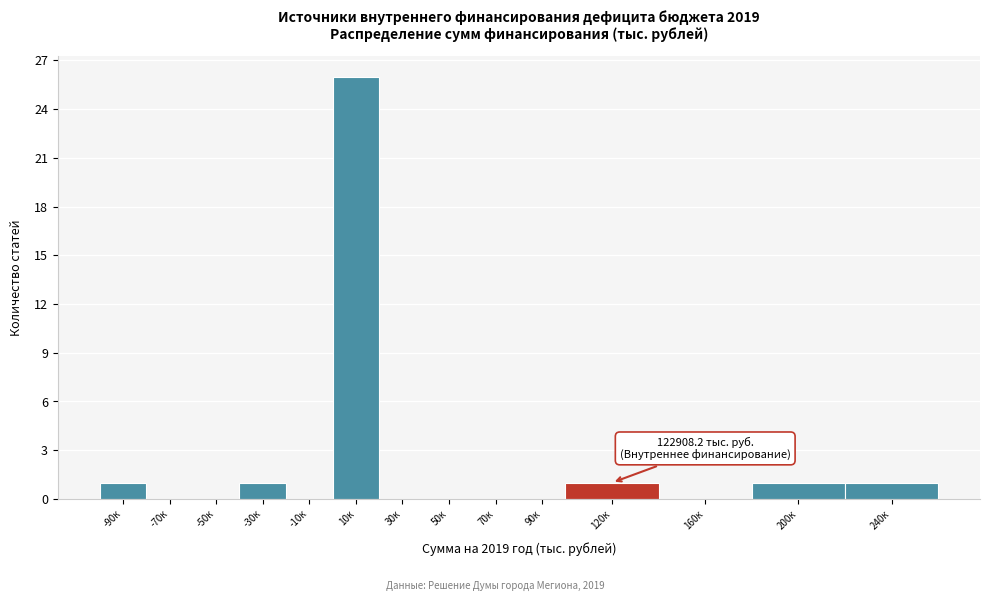

Reading right to left, extract all data points from this chart.

240к=1	200к=1	160к=0	120к=1	90к=0	70к=0	50к=0	30к=0	10к=26	-10к=0	-30к=1	-50к=0	-70к=0	-90к=1